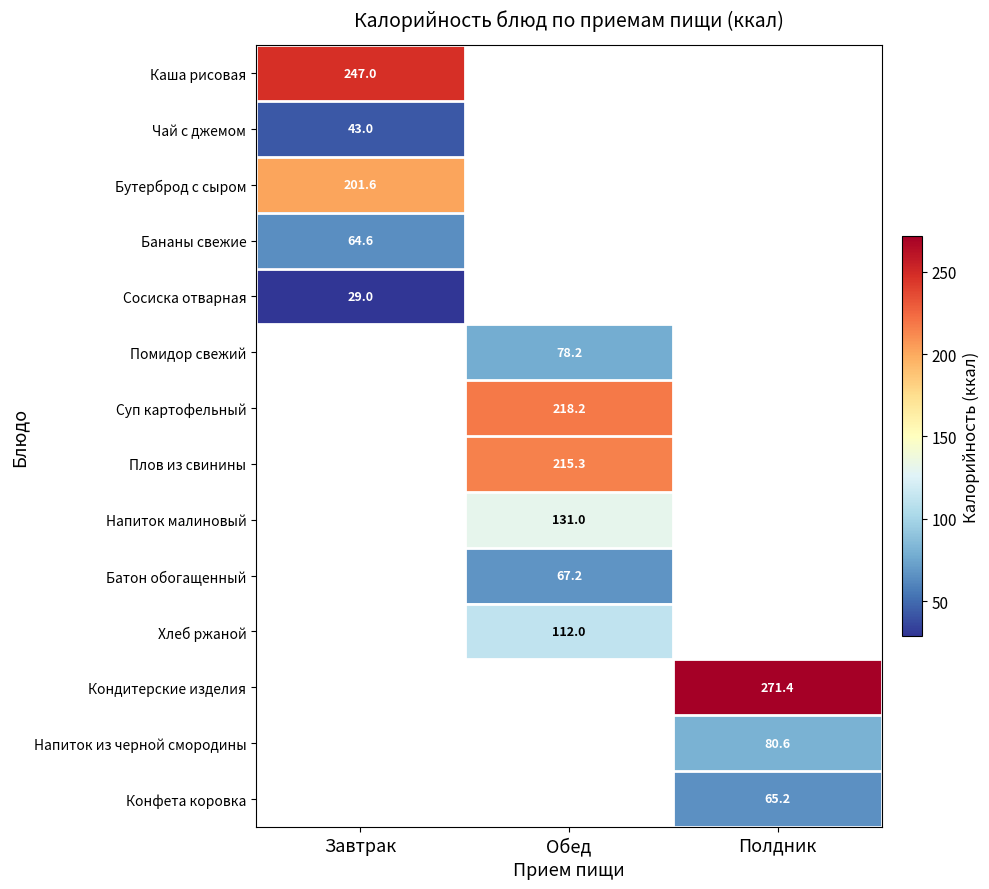

The Бананы свежие series shows 95.1 at Завтрак. True or false?

False